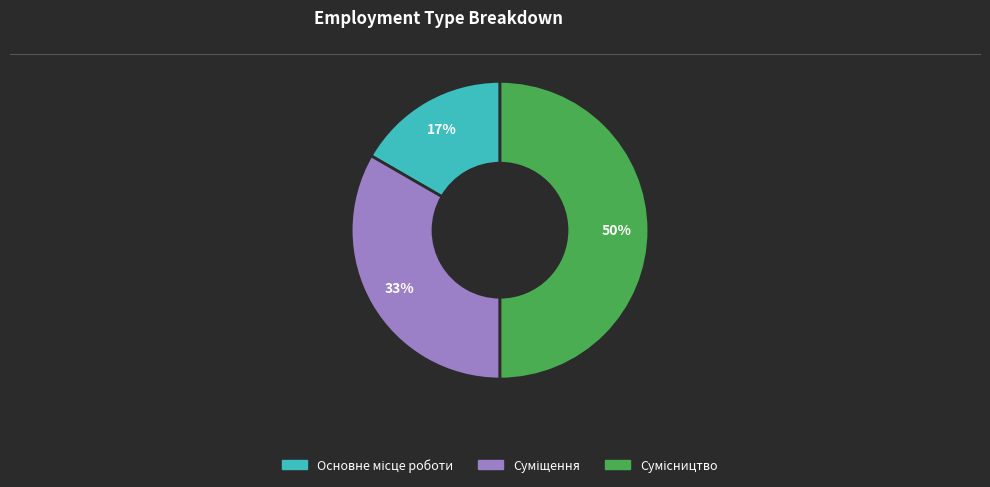

To the nearest percent, what is the average slice percentage?

33%